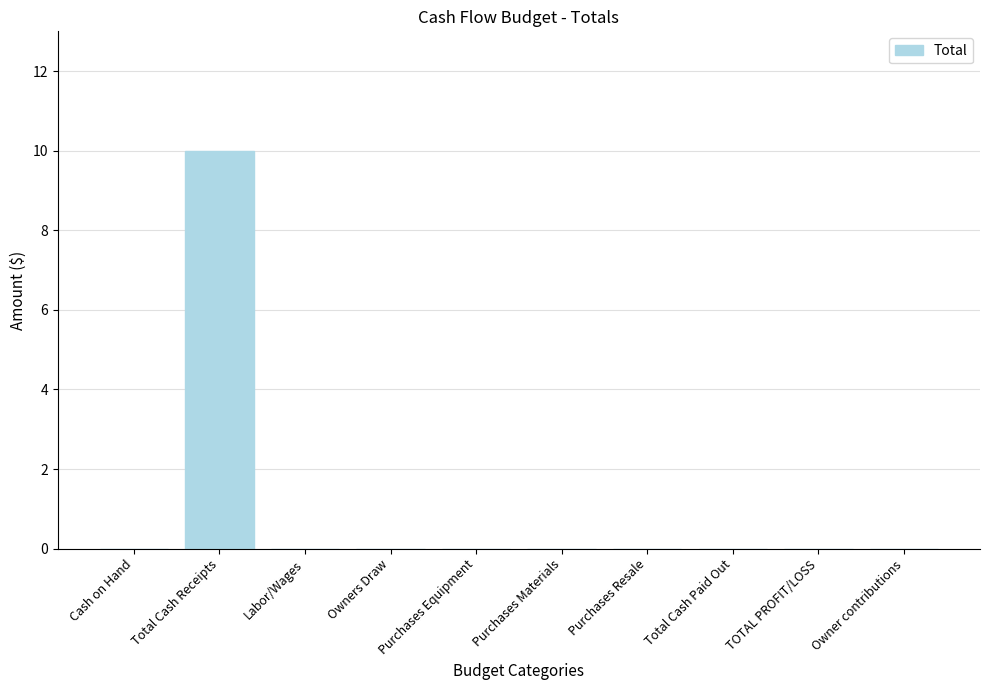

What is the sum of all values?

10